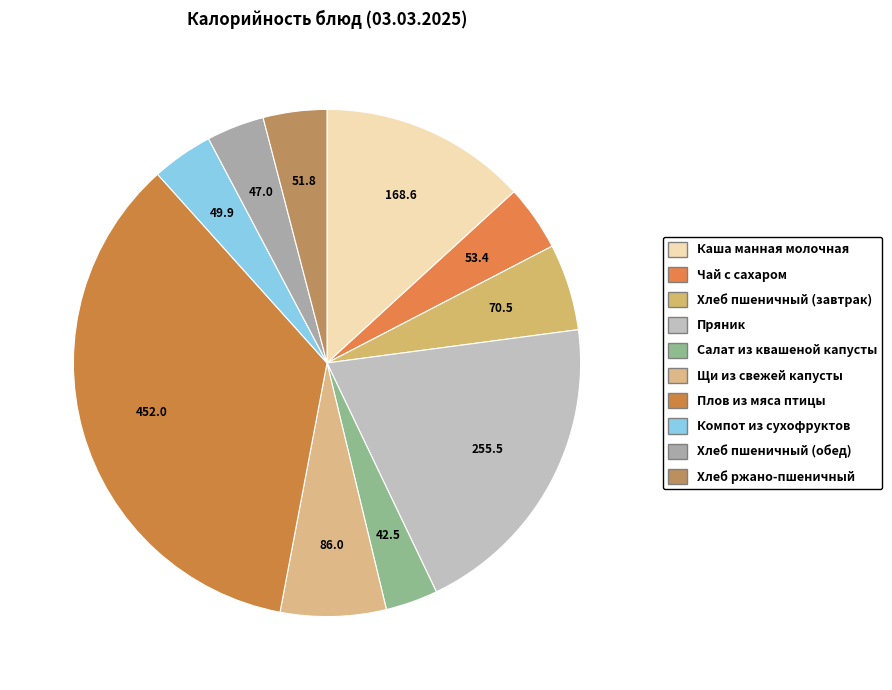

What is the largest slice in the pie chart?

Плов из мяса птицы